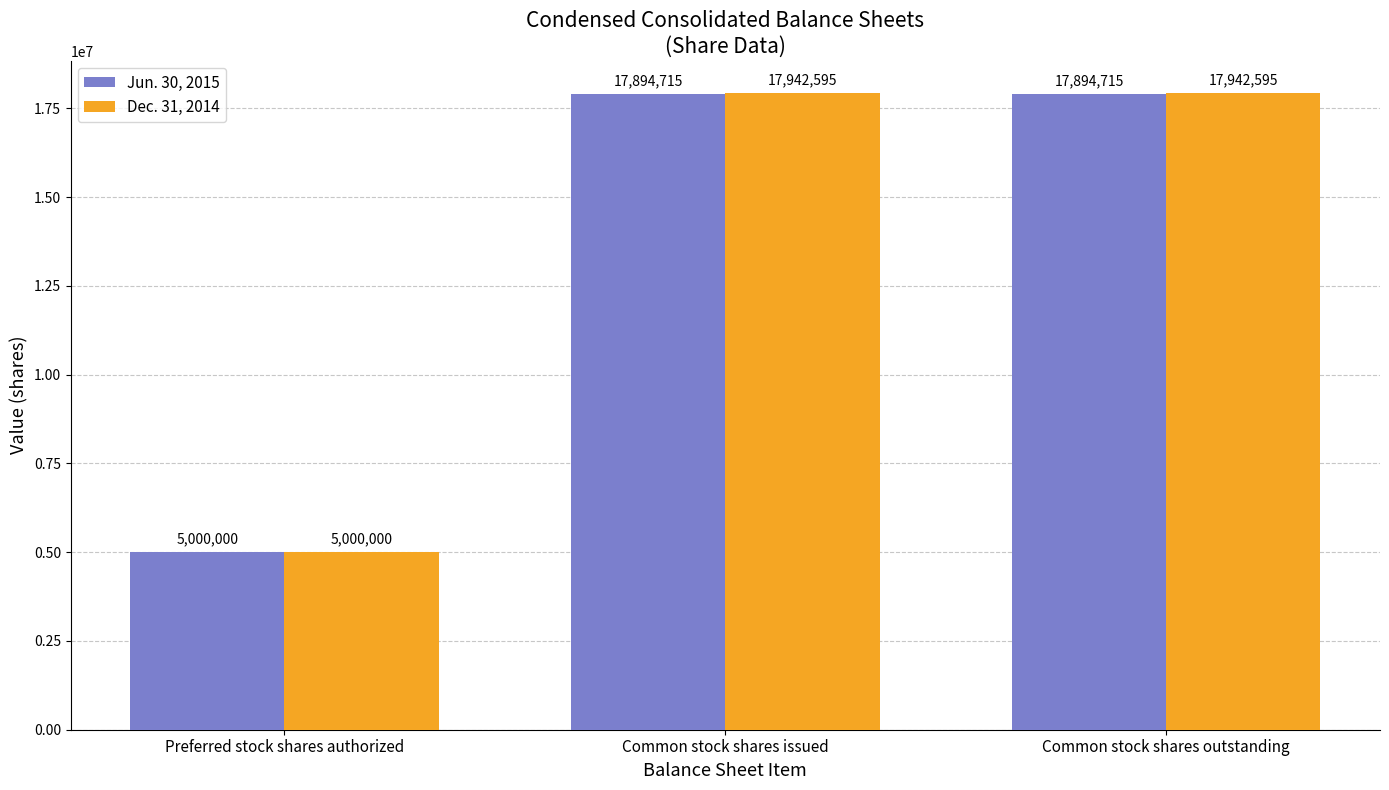

The Dec. 31, 2014 series shows 1293299 at Preferred stock shares authorized. True or false?

False